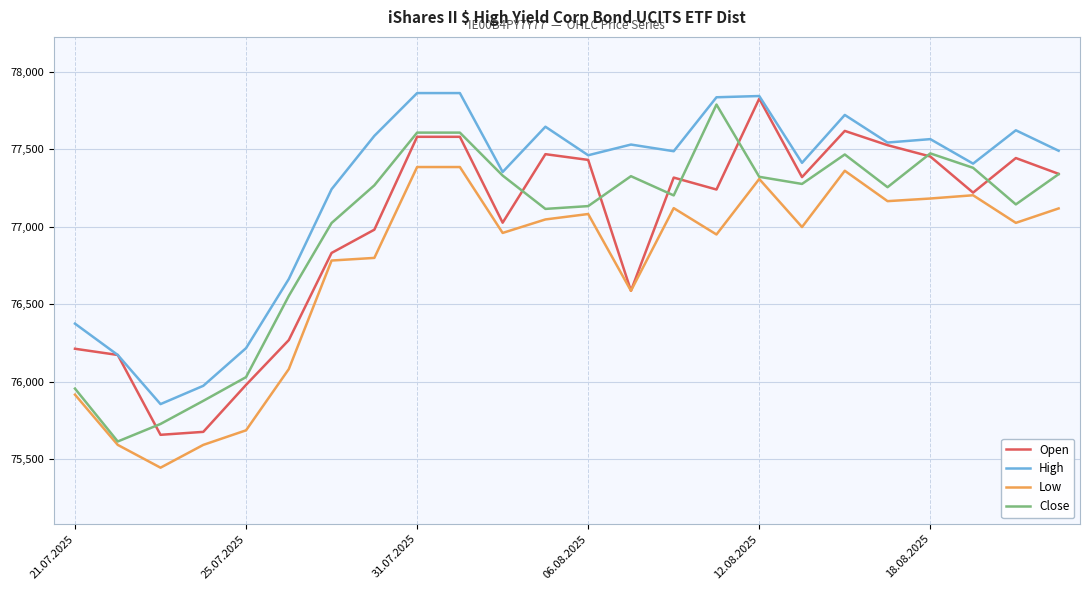

What is the lowest value of the Close series?

75616